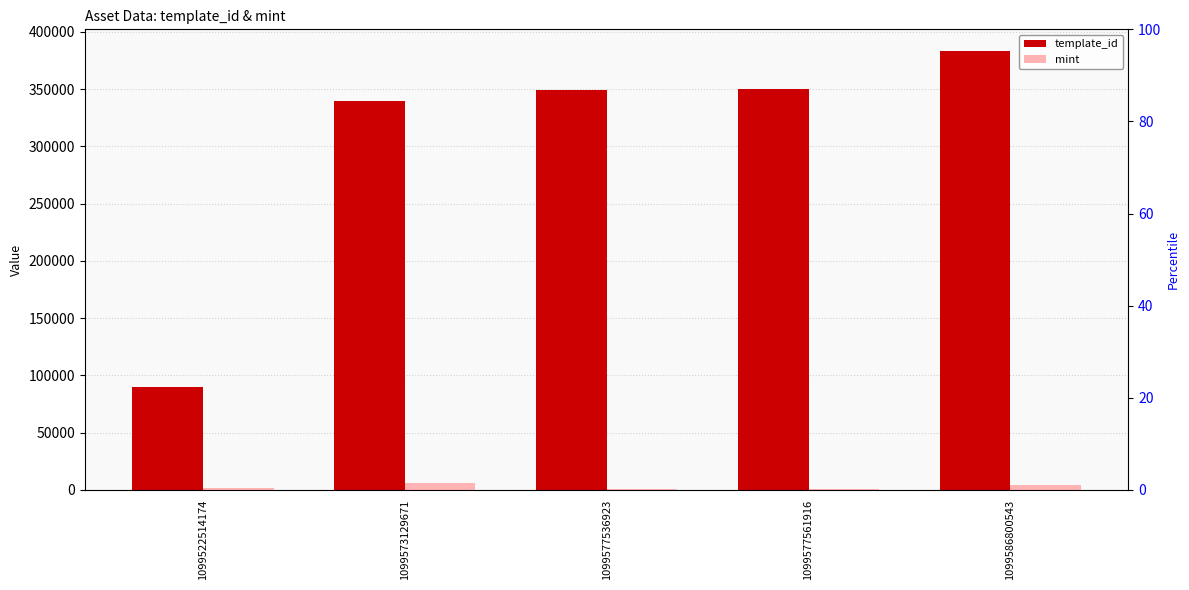

What is the difference between the second highest and second lowest values in the mint series?

3433